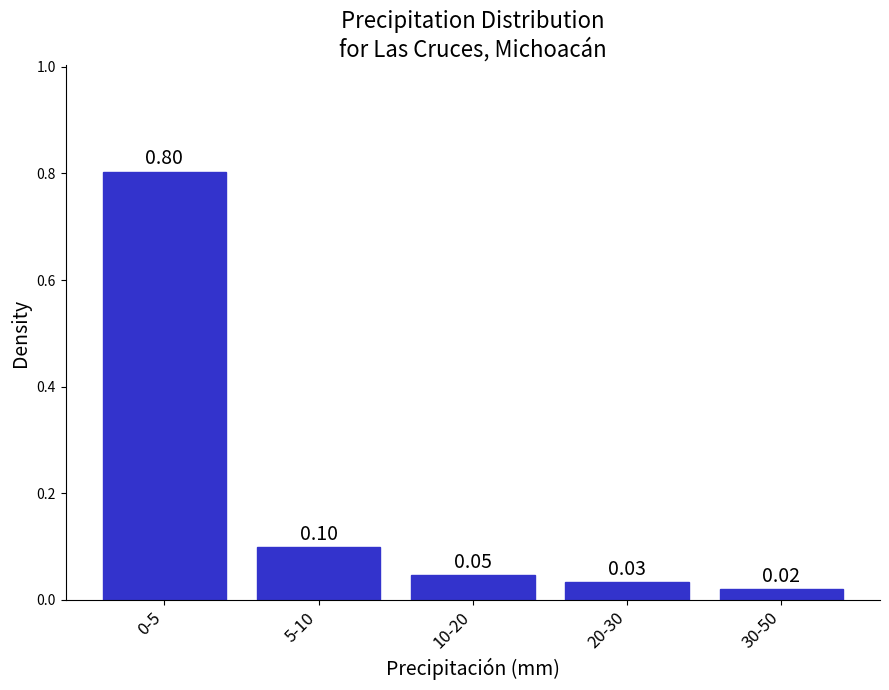

What is the difference between the maximum and minimum values?

0.8